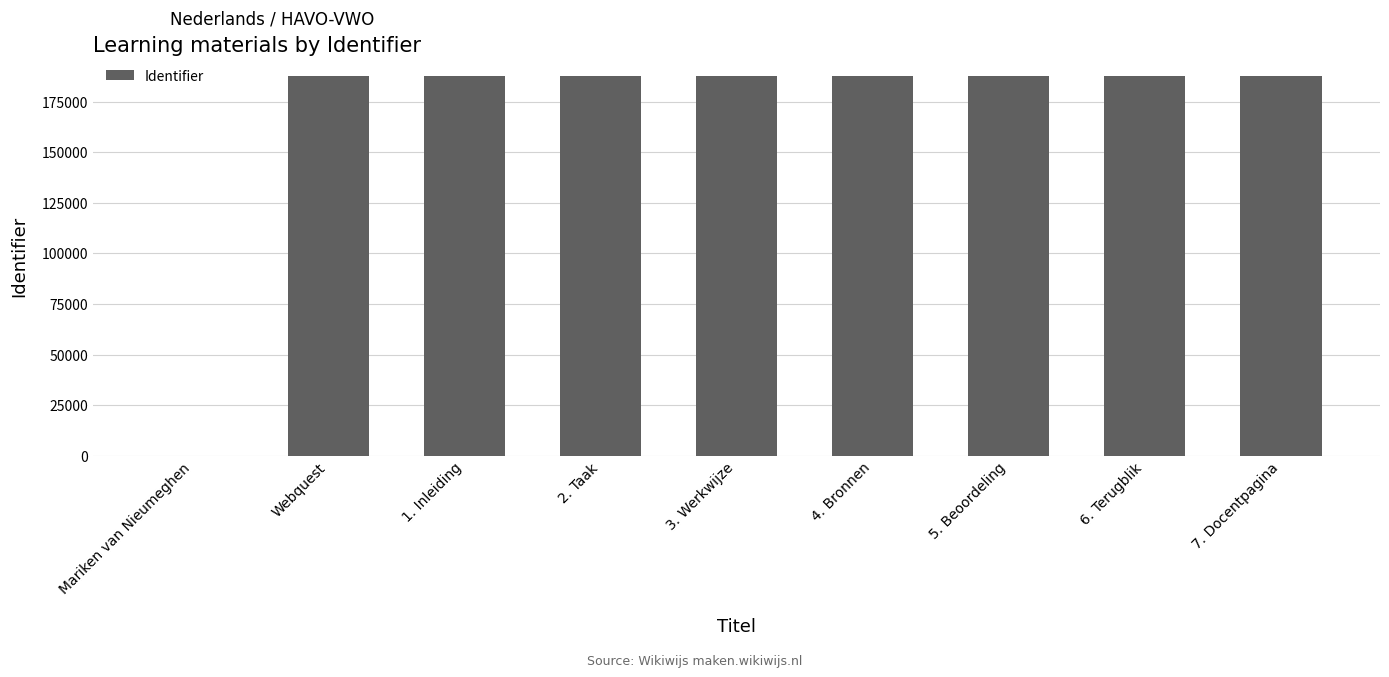

What is the difference between the values at Mariken van Nieumeghen and Webquest?

187989